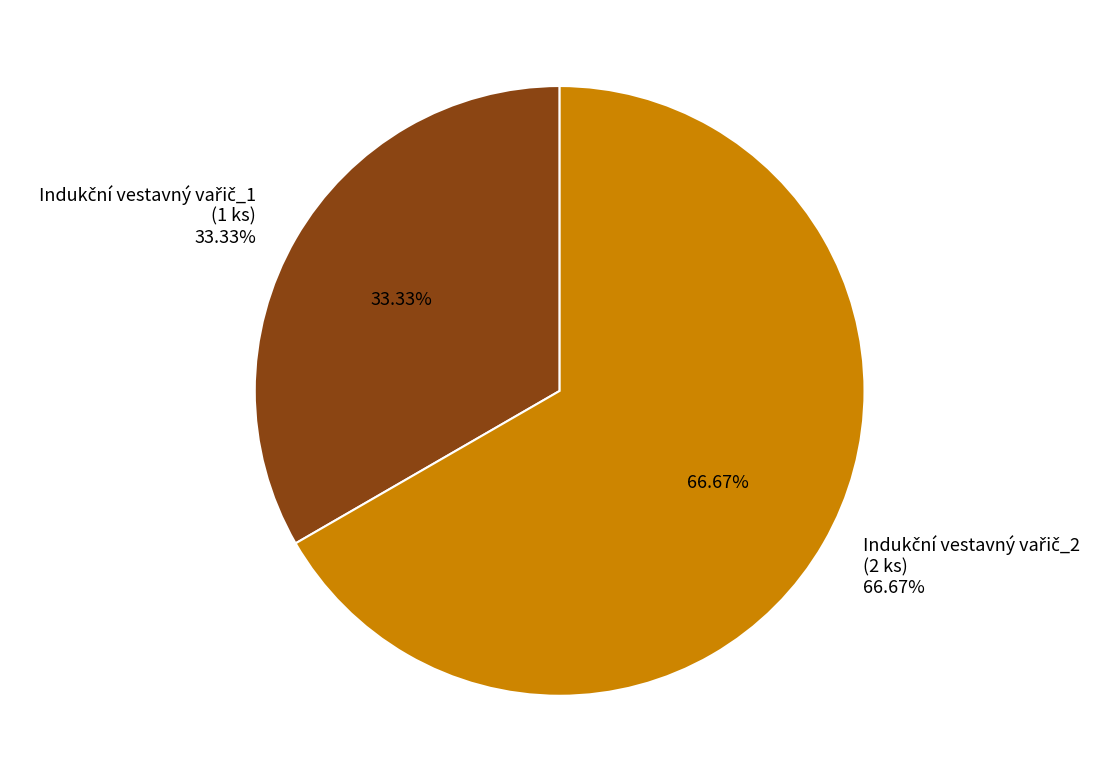

Rank the categories by value from highest to lowest.

Indukční vestavný vařič_2, Indukční vestavný vařič_1